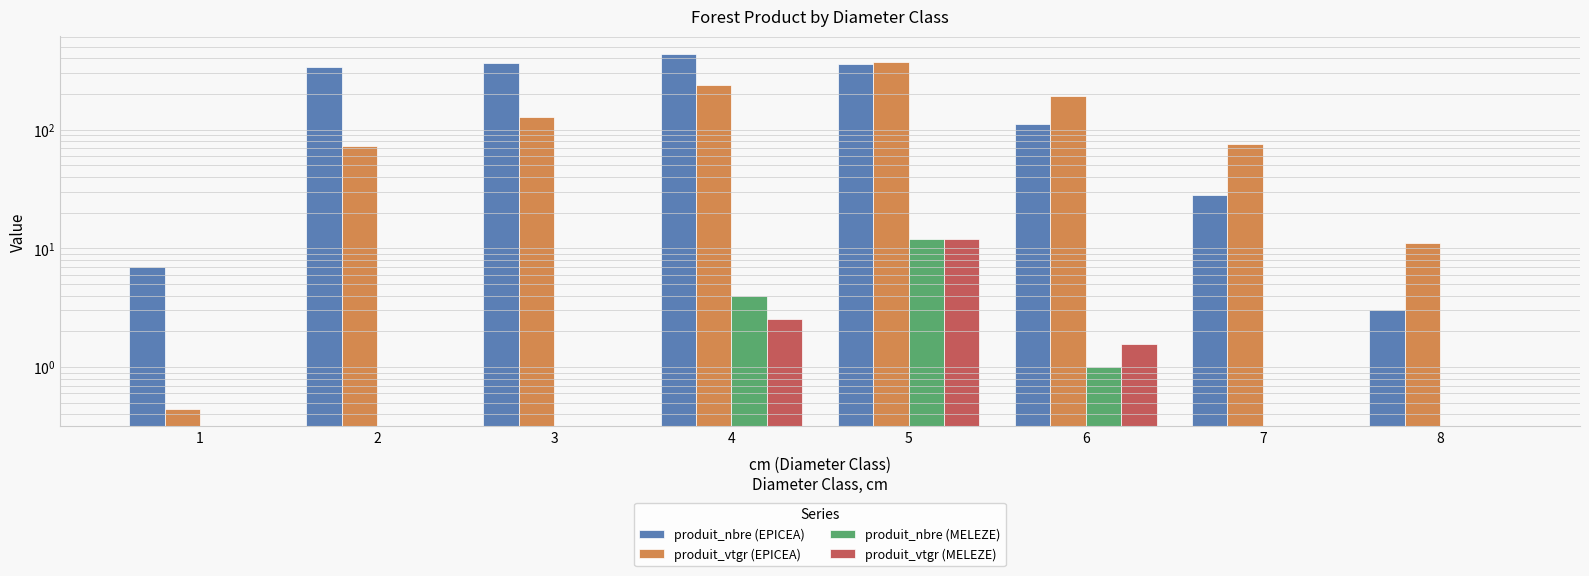

How many data points in produit_nbre (EPICEA) are above 336?

3